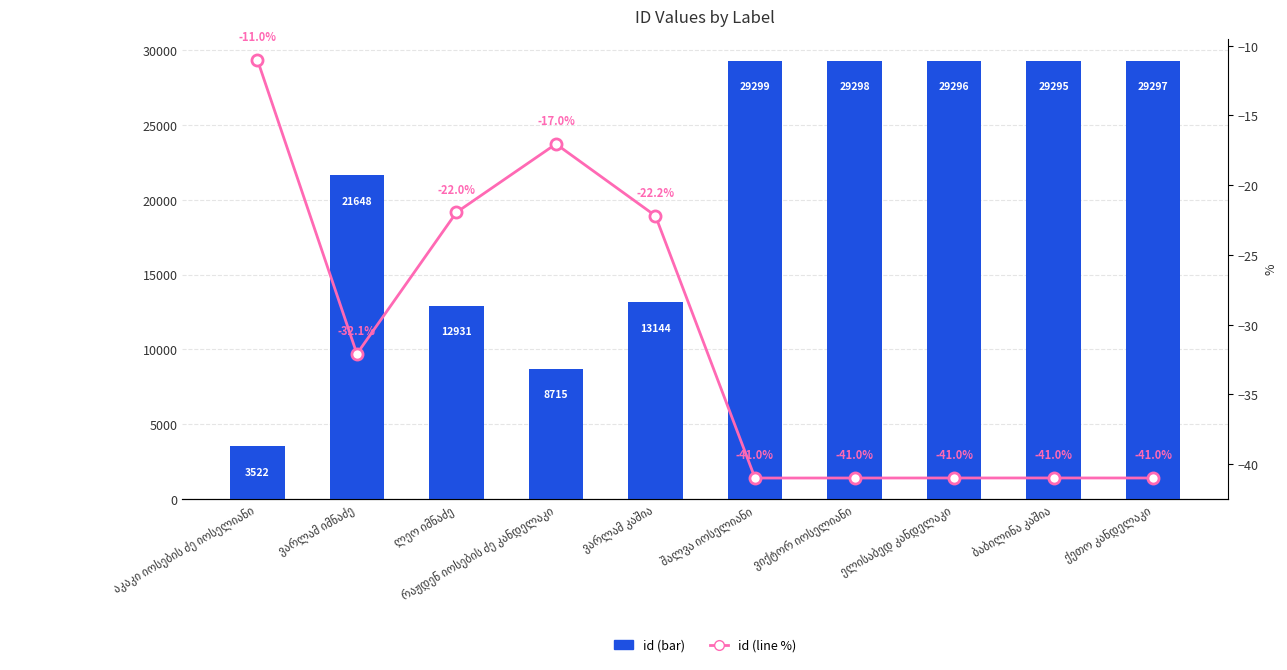

Between აკაკი იოსების ძე იოსელიანი and შალვა იოსელიანი, which is larger?

შალვა იოსელიანი